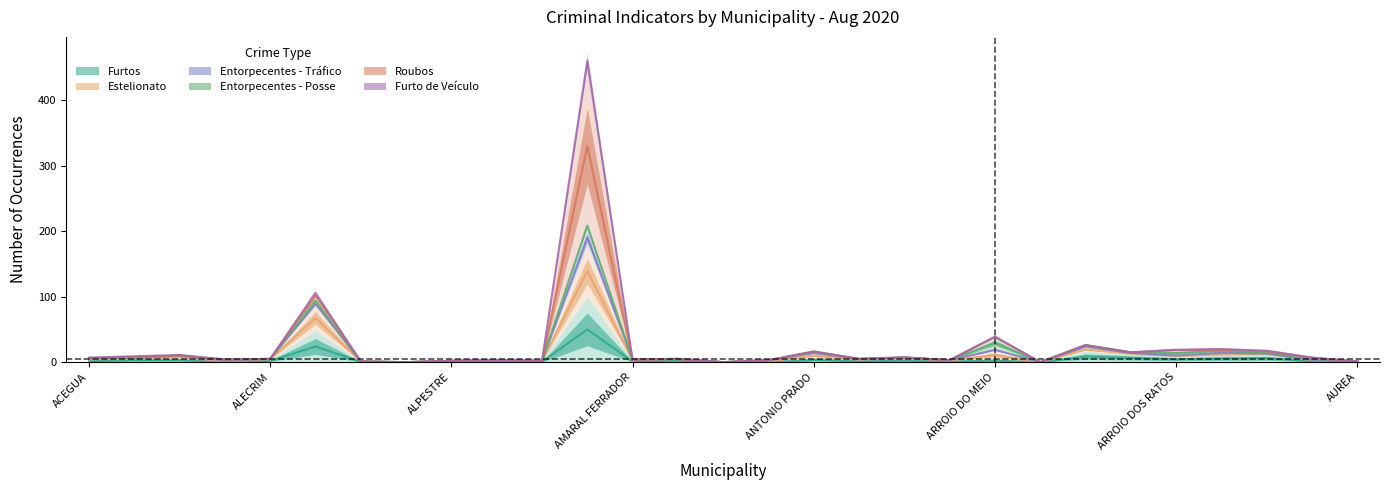

True or false: Furto de Veículo has a value of 0 at ARROIO DO SAL.

True